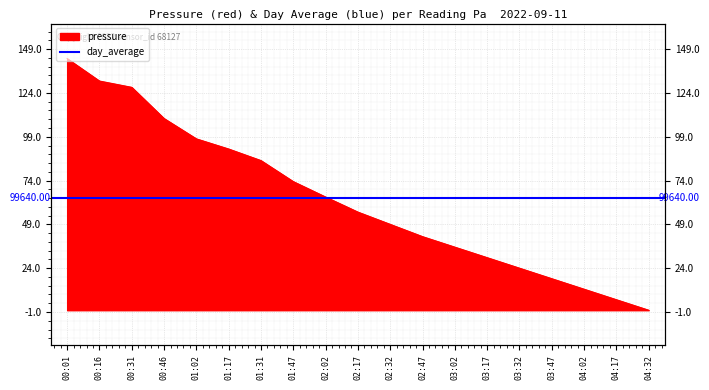

Which label corresponds to the largest value in the chart?

00:01